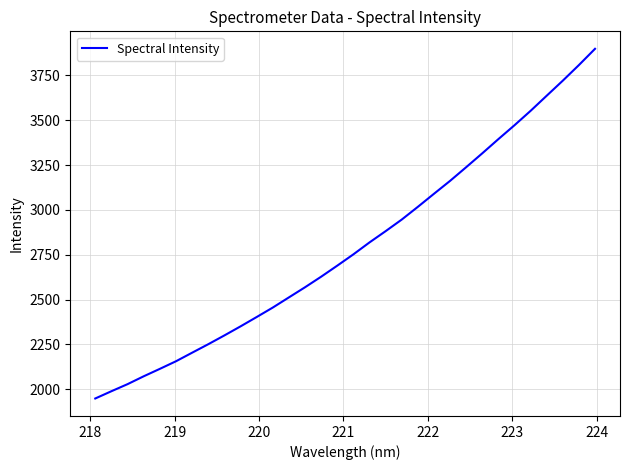

What is the maximum value shown in the chart?

3898.1